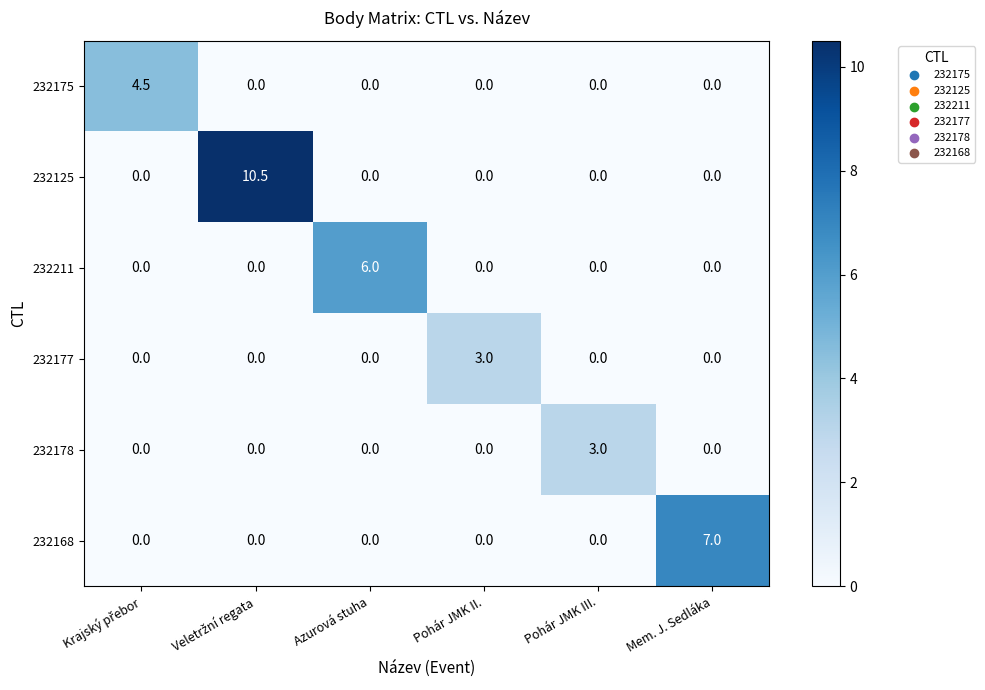

The 232168 series shows 7.0 at Mem. J. Sedláka. True or false?

True